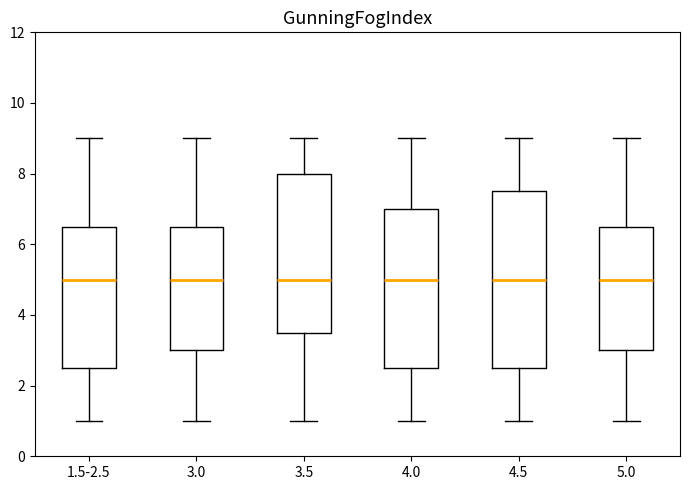

Reading left to right, read every box against the y-axis: the position of its median line, the range the box covers, and the ends of its whiskers. The values are not printed on the chart, so give them approximately, as read against the axis.

1.5-2.5: median 5.0, box 2.6 to 6.6, whiskers 1.0 to 9.0
3.0: median 5.0, box 3.0 to 6.6, whiskers 1.0 to 9.0
3.5: median 5.0, box 3.6 to 8.0, whiskers 1.0 to 9.0
4.0: median 5.0, box 2.6 to 7.0, whiskers 1.0 to 9.0
4.5: median 5.0, box 2.6 to 7.6, whiskers 1.0 to 9.0
5.0: median 5.0, box 3.0 to 6.6, whiskers 1.0 to 9.0